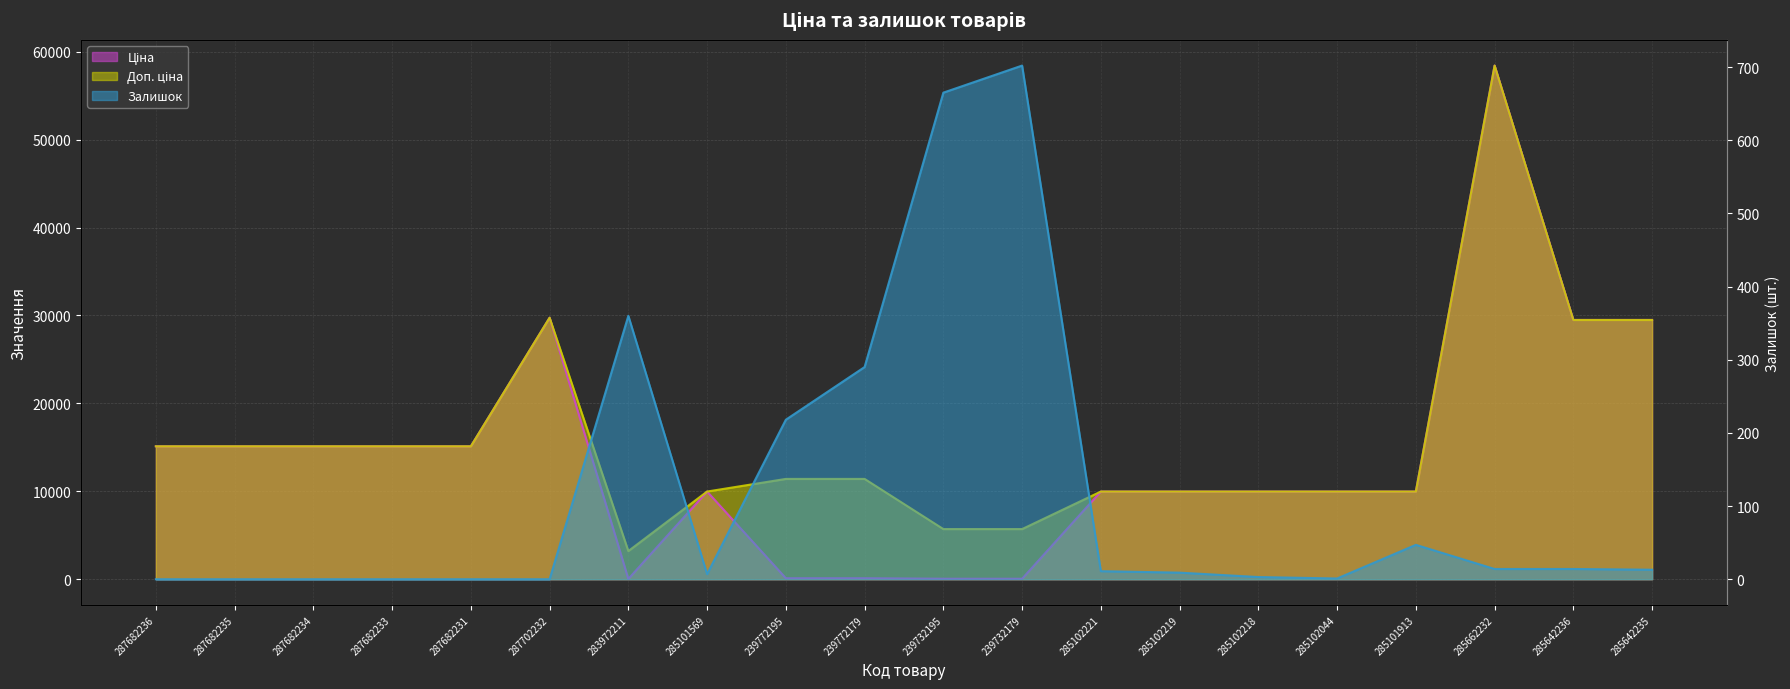

Where is the first local minimum for Залишок?

285101569